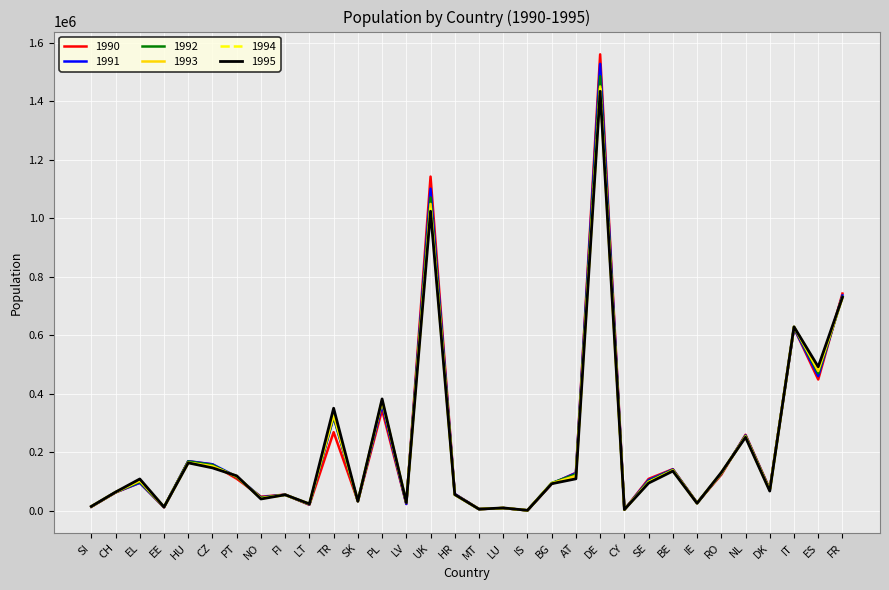

The value of 1990 at HR is 57739. True or false?

True